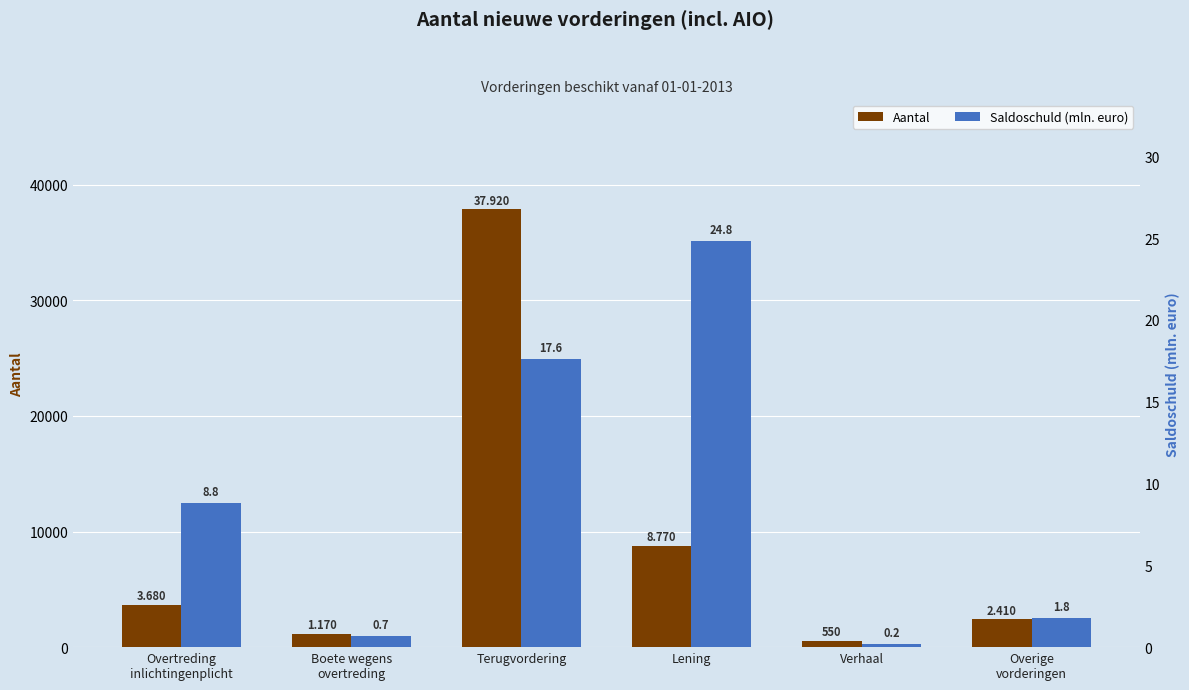

How many data points in Saldoschuld (mln. euro) are above 8?

3